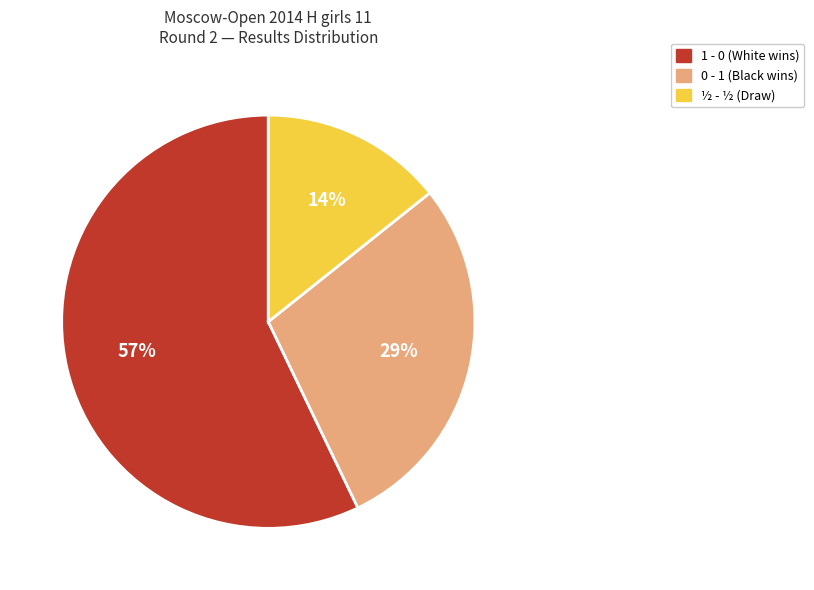

Which slice is the largest?

1 - 0